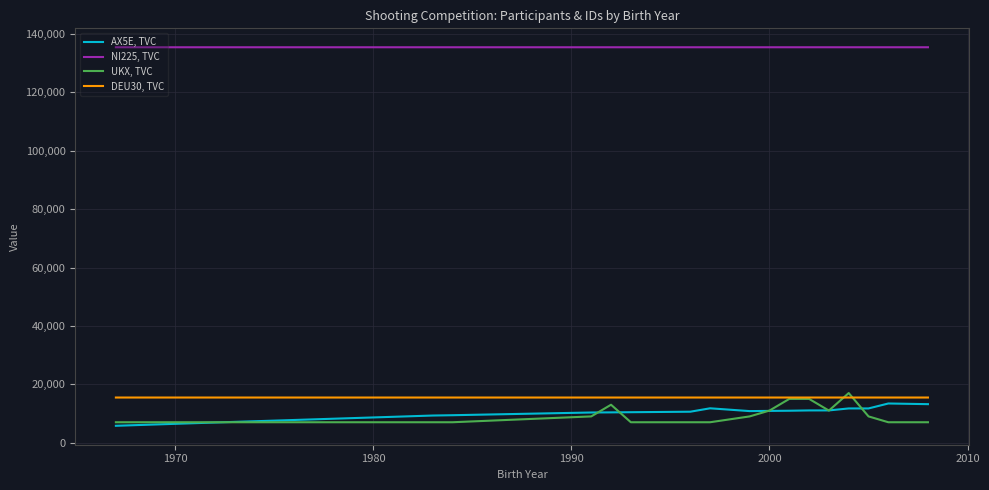

What is the highest value of the UKX, TVC series?

17000